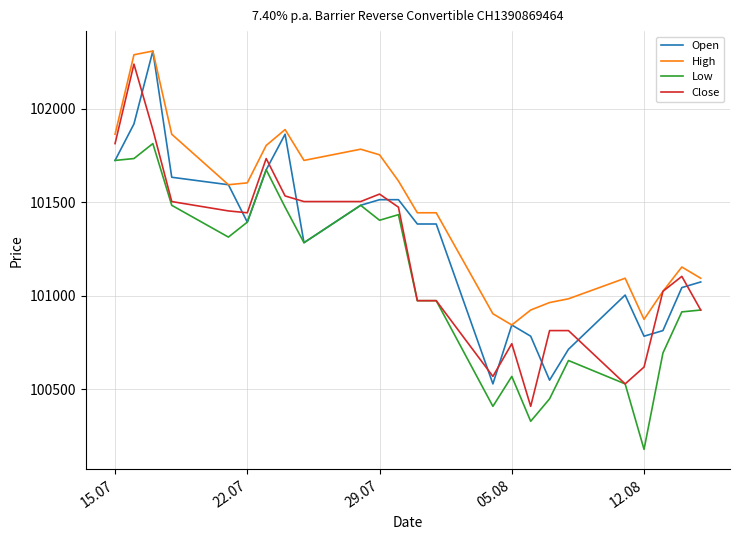

Which series has the largest total across all categories?

High